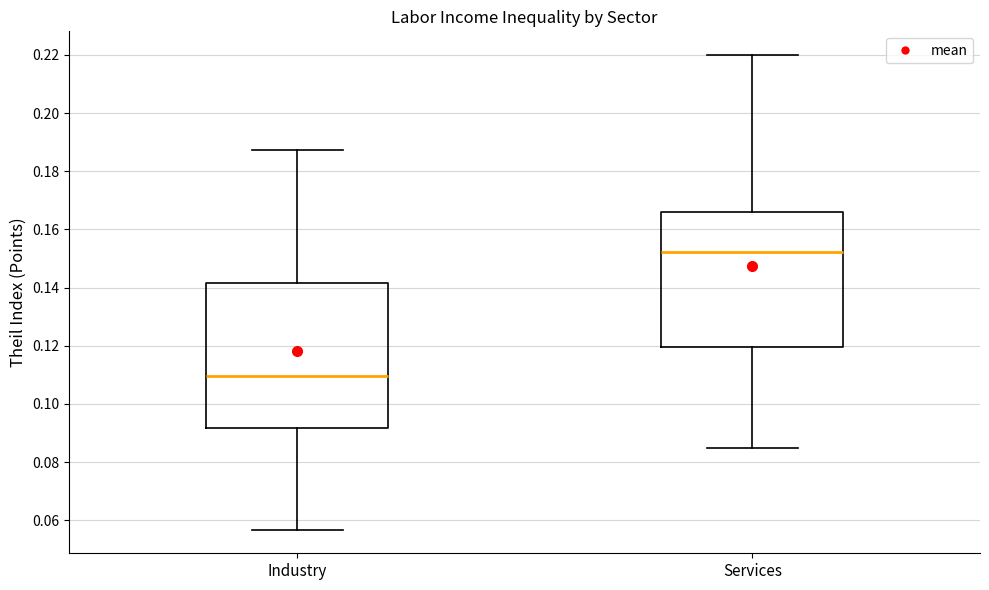

Which box has the highest median line?

Services